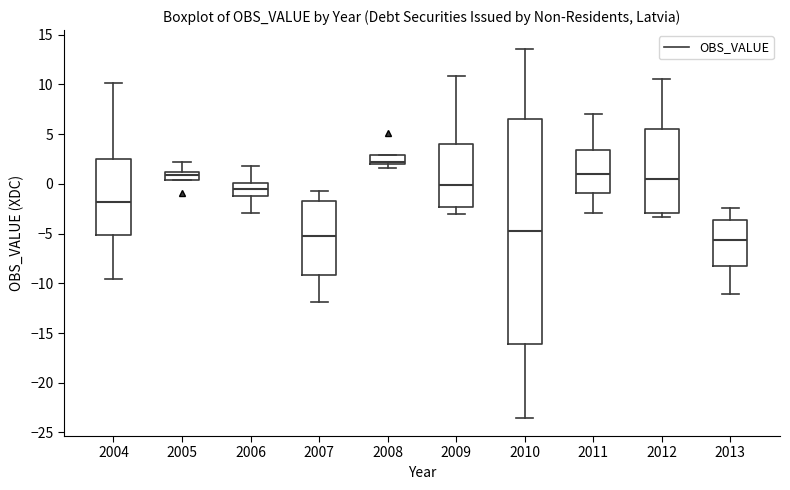

Reading left to right, read every box against the y-axis: the position of its median line, the range the box covers, and the ends of its whiskers. The values are not printed on the chart, so give them approximately, as read against the axis.

2004: median -2.0, box -5.0 to 2.5, whiskers -9.5 to 10.0
2005: median 1.0 (inside the box), box 0.5 to 1.0, whiskers 0.5 to 2.0
2006: median -0.5, box -1.0 to 0.0, whiskers -3.0 to 2.0
2007: median -5.0, box -9.0 to -2.0, whiskers -12.0 to -0.5
2008: median 2.0 (just above the box's lower edge), box 2.0 to 3.0, whiskers 1.5 to 3.0
2009: median 0.0, box -2.5 to 4.0, whiskers -3.0 to 11.0
2010: median -4.5, box -16.0 to 6.5, whiskers -23.5 to 13.5
2011: median 1.0, box -1.0 to 3.5, whiskers -3.0 to 7.0
2012: median 0.5, box -3.0 to 5.5, whiskers -3.5 to 10.5
2013: median -5.5, box -8.0 to -3.5, whiskers -11.0 to -2.5